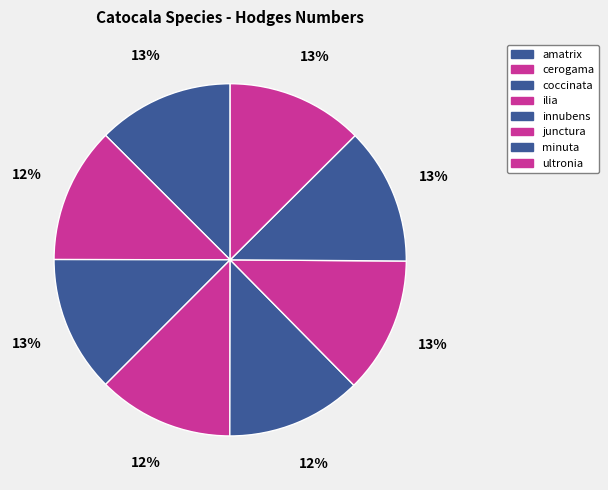

The coccinata slice represents 13% of the pie. True or false?

True